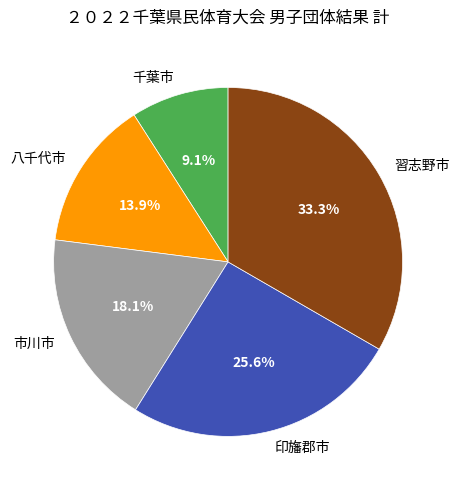

Which has a higher value, 習志野市 or 印旛郡市?

習志野市